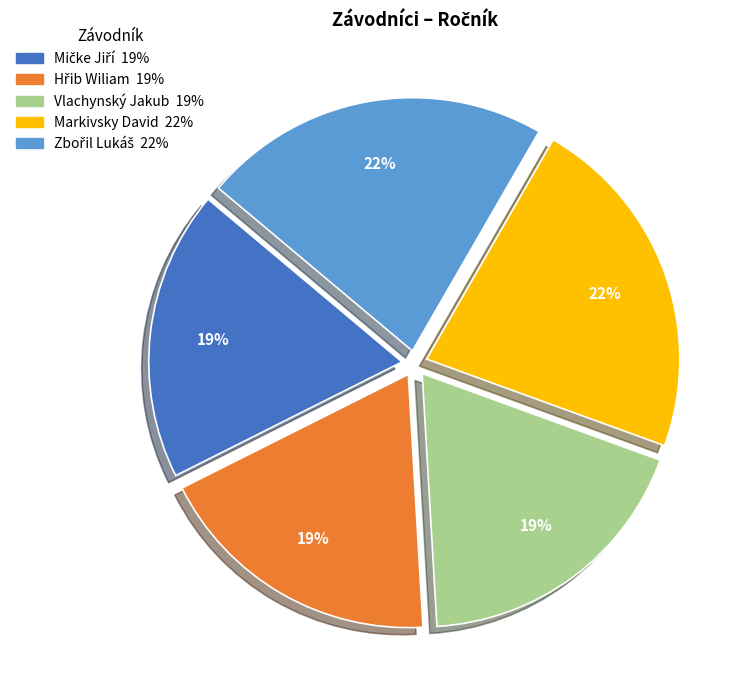

Is it true that Vlachynský Jakub is 27% of the pie?

False